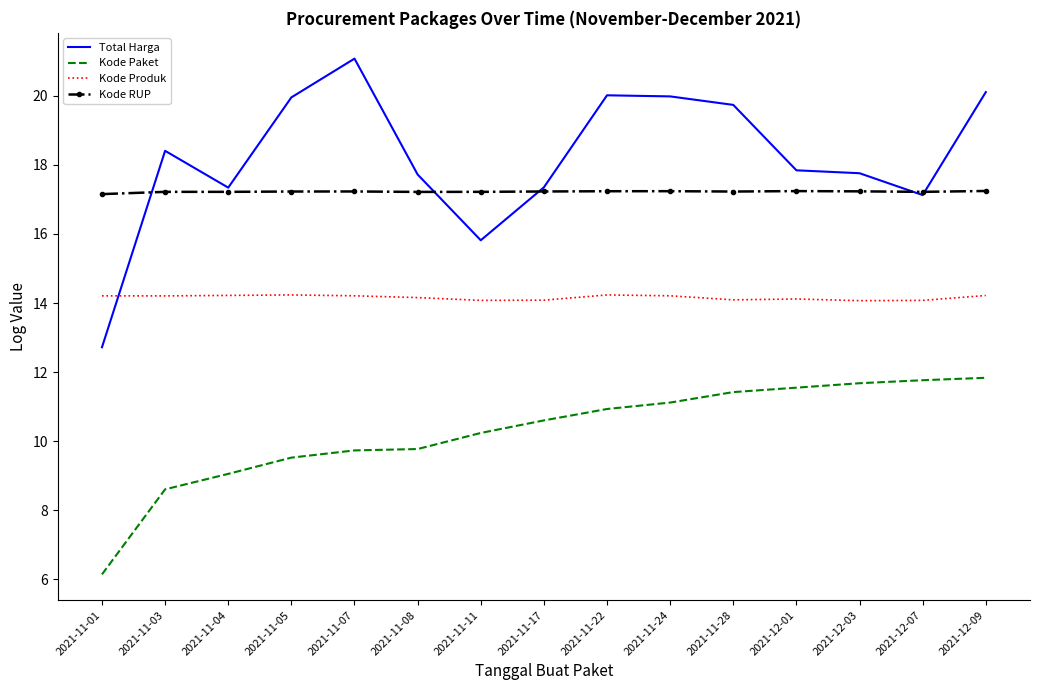

True or false: Kode Produk and Kode Paket intersect in this chart.

False